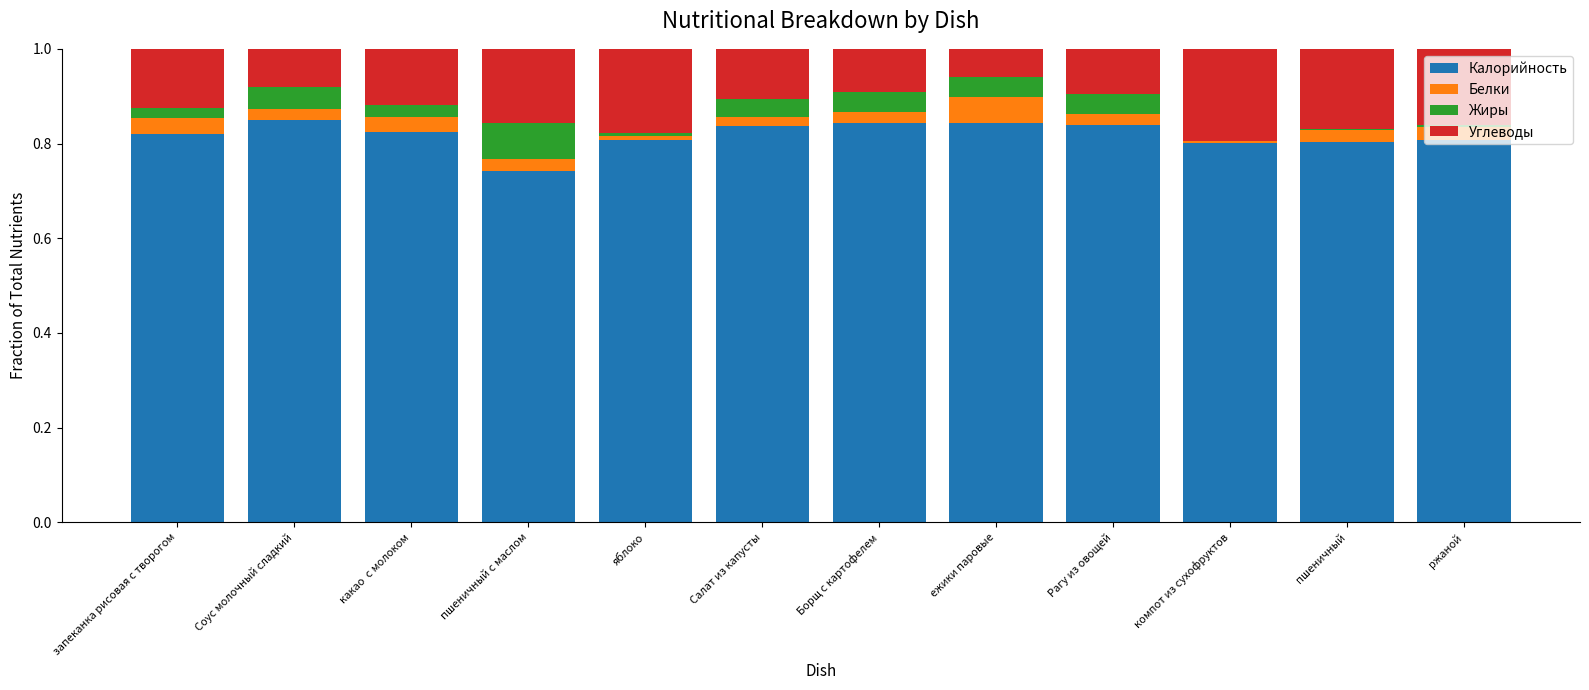

What is the sum of all Калорийность values?

9.8